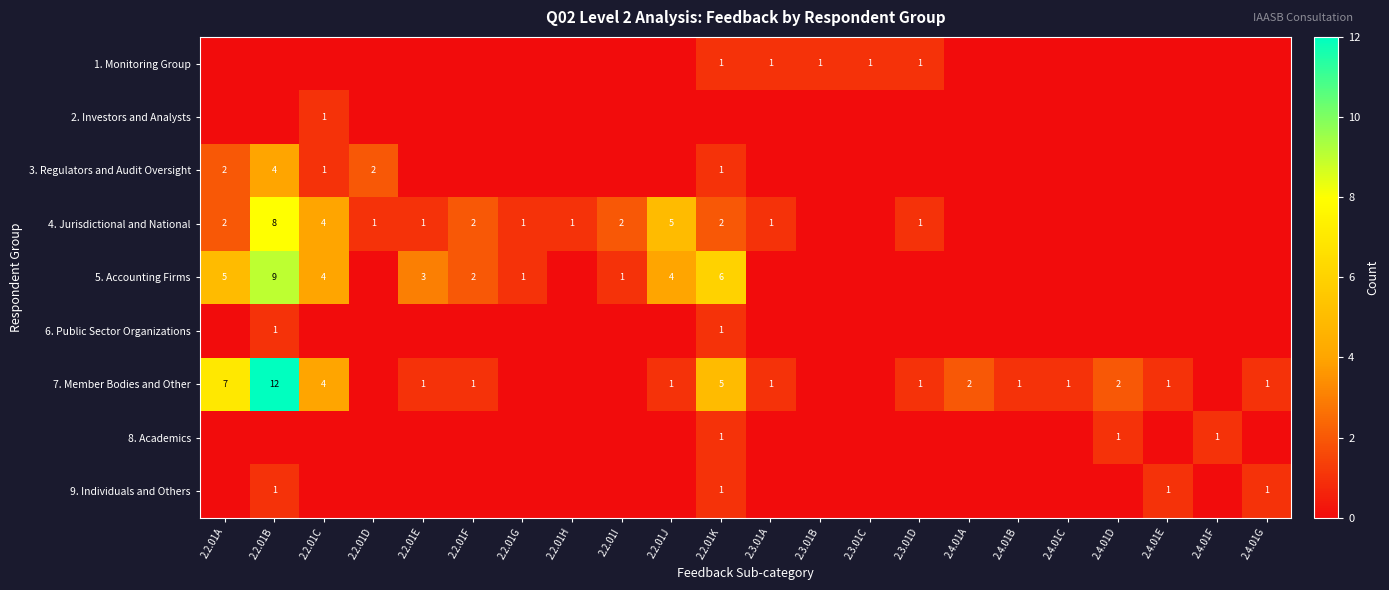

What is the difference between the 7. Member Bodies and Other values at 2.2.01J and 2.2.01B?

11